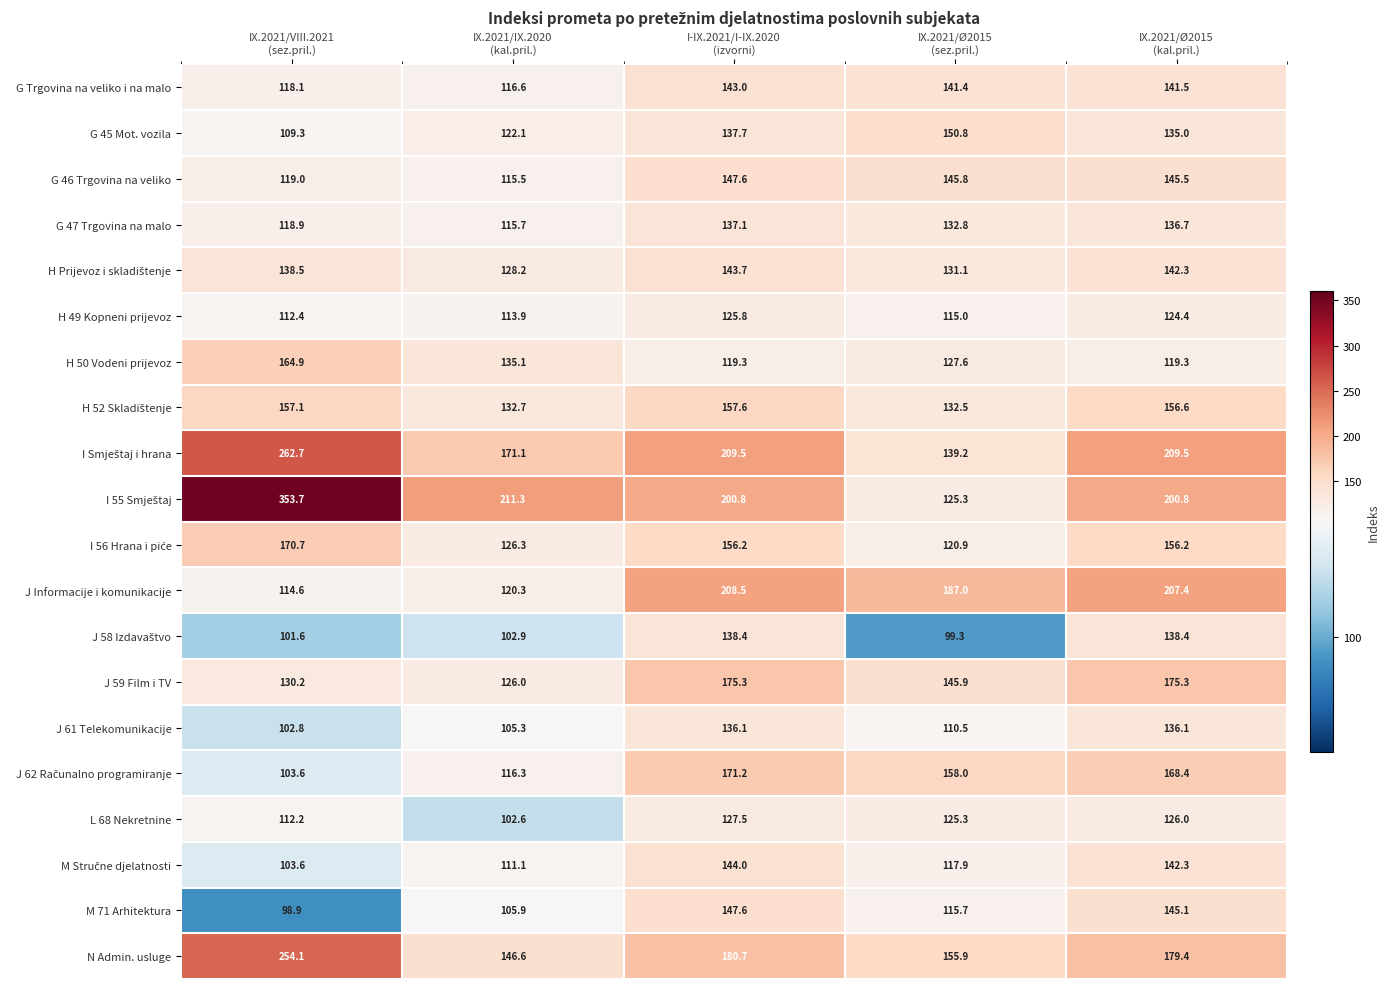

At how many categories does at least one series exceed 165?

5